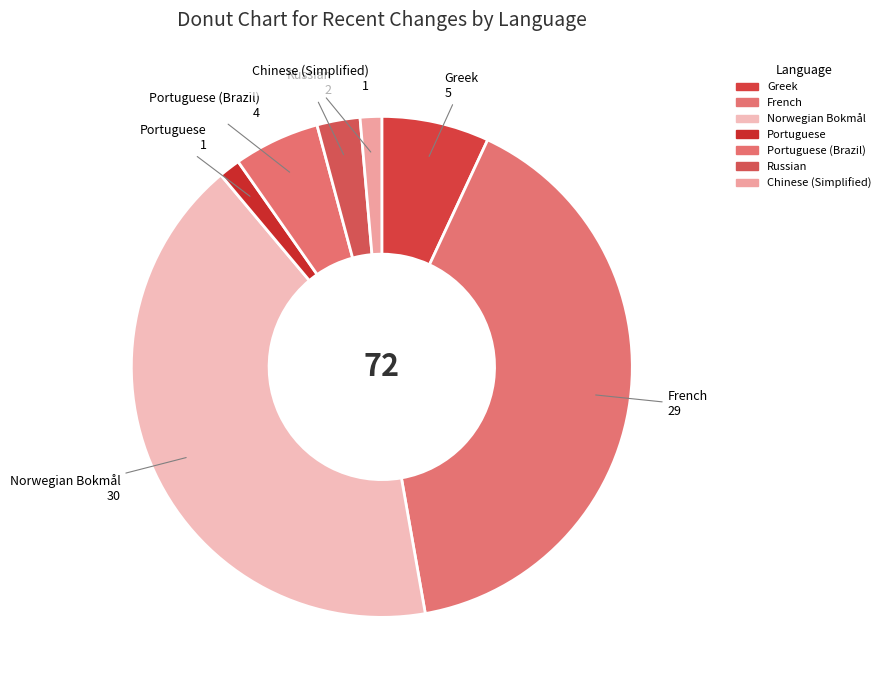

Does Norwegian Bokmål represent more than half of the total?

No